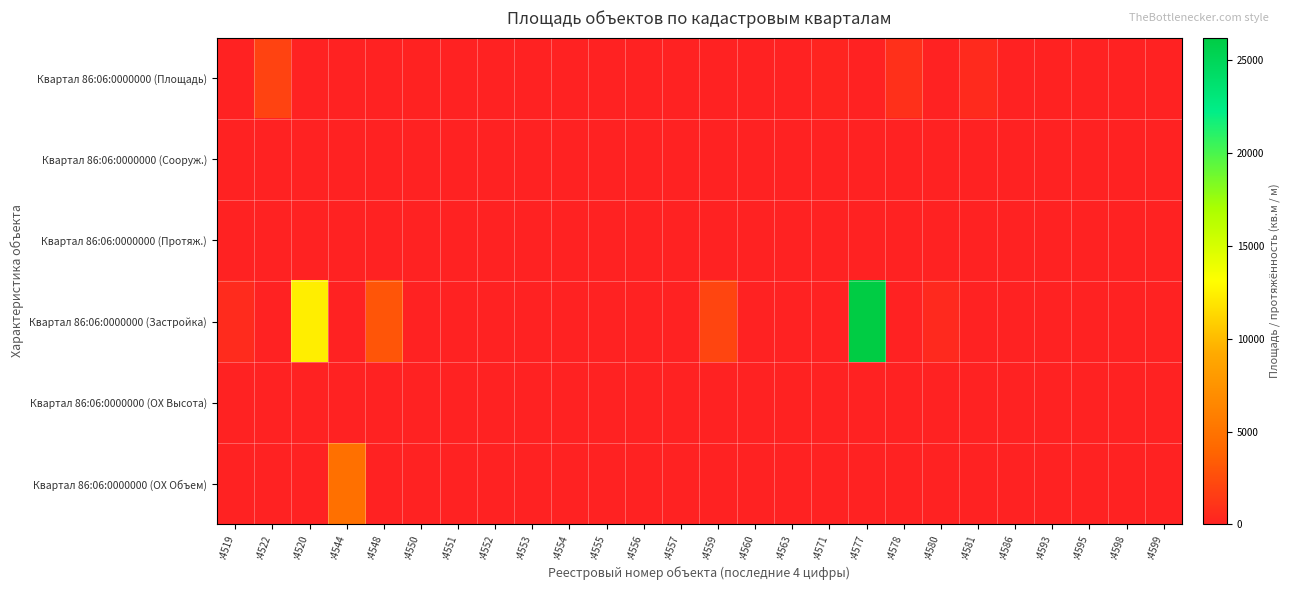

Reading right to left, extract all data points from this chart.

Квартал 86:06:0000000 (Площадь): :4599=27.7	:4598=12.8	:4595=24.5	:4593=76.9	:4586=0.0	:4581=552.2	:4580=0.0	:4578=832.0	:4577=0.0	:4571=178.9	:4563=0.0	:4560=0.0	:4559=0.0	:4557=29.6	:4556=21.7	:4555=1.8	:4554=20.7	:4553=12.8	:4552=21.7	:4551=7.5	:4550=73.9	:4548=0.0	:4544=0.0	:4520=0.0	:4522=1962.1	:4519=0.0
Квартал 86:06:0000000 (Сооруж.): :4599=0.0	:4598=0.0	:4595=0.0	:4593=0.0	:4586=0.0	:4581=0.0	:4580=0.0	:4578=0.0	:4577=0.0	:4571=0.0	:4563=0.0	:4560=0.0	:4559=0.0	:4557=0.0	:4556=0.0	:4555=0.0	:4554=0.0	:4553=0.0	:4552=0.0	:4551=0.0	:4550=0.0	:4548=0.0	:4544=0.0	:4520=0.0	:4522=0.0	:4519=0.0
Квартал 86:06:0000000 (Протяж.): :4599=0.0	:4598=0.0	:4595=0.0	:4593=0.0	:4586=0.0	:4581=0.0	:4580=0.0	:4578=0.0	:4577=0.0	:4571=0.0	:4563=0.0	:4560=0.0	:4559=0.0	:4557=0.0	:4556=0.0	:4555=0.0	:4554=0.0	:4553=0.0	:4552=0.0	:4551=0.0	:4550=0.0	:4548=0.0	:4544=0.0	:4520=0.0	:4522=0.0	:4519=0.0
Квартал 86:06:0000000 (Застройка): :4599=0.0	:4598=0.0	:4595=0.0	:4593=0.0	:4586=0.0	:4581=0.0	:4580=500.0	:4578=0.0	:4577=26200.0	:4571=0.0	:4563=0.0	:4560=0.0	:4559=2080.0	:4557=0.0	:4556=0.0	:4555=0.0	:4554=0.0	:4553=0.0	:4552=0.0	:4551=0.0	:4550=0.0	:4548=3000.0	:4544=0.0	:4520=12358.0	:4522=0.0	:4519=575.0
Квартал 86:06:0000000 (ОХ Высота): :4599=0.0	:4598=0.0	:4595=0.0	:4593=0.0	:4586=0.0	:4581=0.0	:4580=0.0	:4578=0.0	:4577=0.0	:4571=0.0	:4563=78.0	:4560=28.0	:4559=0.0	:4557=0.0	:4556=0.0	:4555=0.0	:4554=0.0	:4553=0.0	:4552=0.0	:4551=0.0	:4550=0.0	:4548=0.0	:4544=0.0	:4520=0.0	:4522=0.0	:4519=0.0
Квартал 86:06:0000000 (ОХ Объем): :4599=0.0	:4598=0.0	:4595=0.0	:4593=0.0	:4586=0.0	:4581=0.0	:4580=0.0	:4578=0.0	:4577=0.0	:4571=0.0	:4563=0.0	:4560=0.0	:4559=0.0	:4557=0.0	:4556=0.0	:4555=0.0	:4554=0.0	:4553=0.0	:4552=0.0	:4551=0.0	:4550=0.0	:4548=0.0	:4544=4732.0	:4520=0.0	:4522=0.0	:4519=0.0